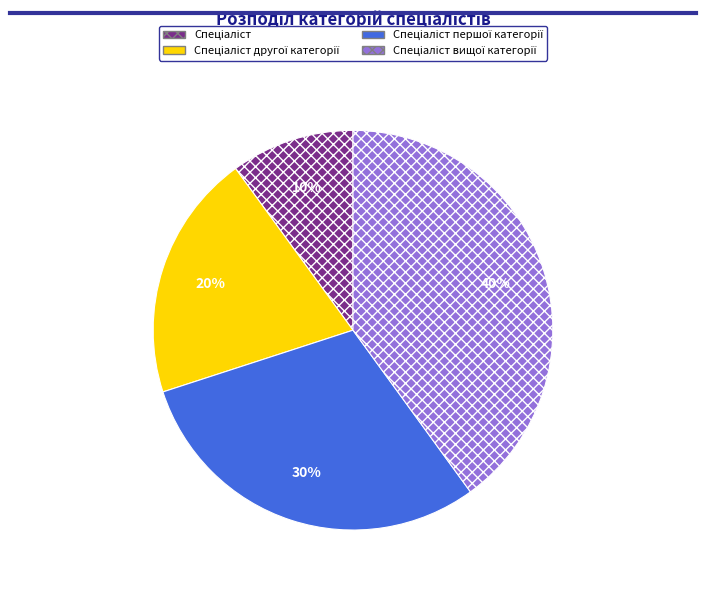

To the nearest percent, what is the difference between the largest and smallest slice percentages?

30%